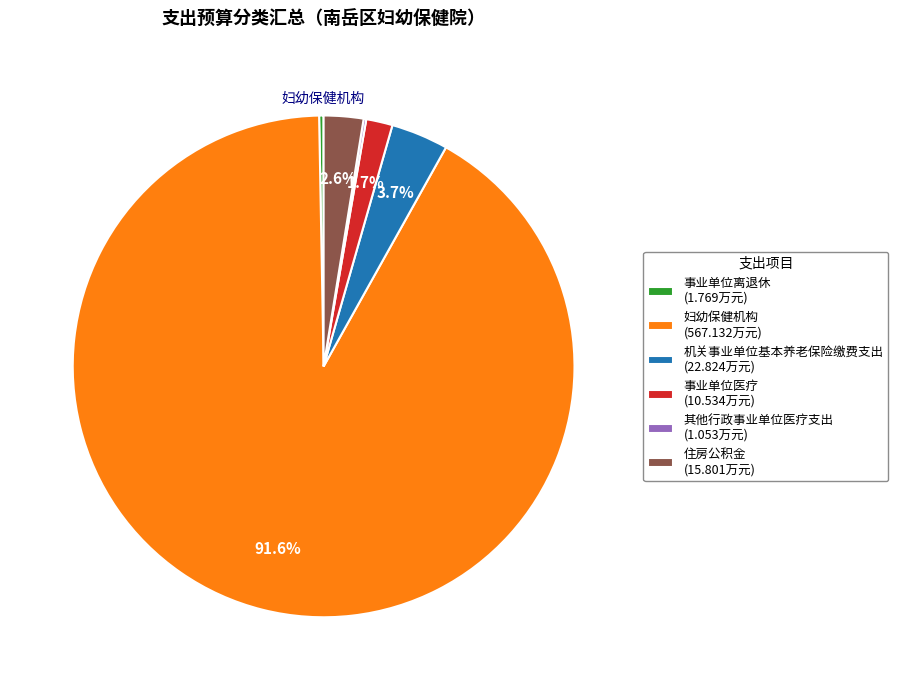

Is it true that 事业单位医疗 is 2% of the pie?

True